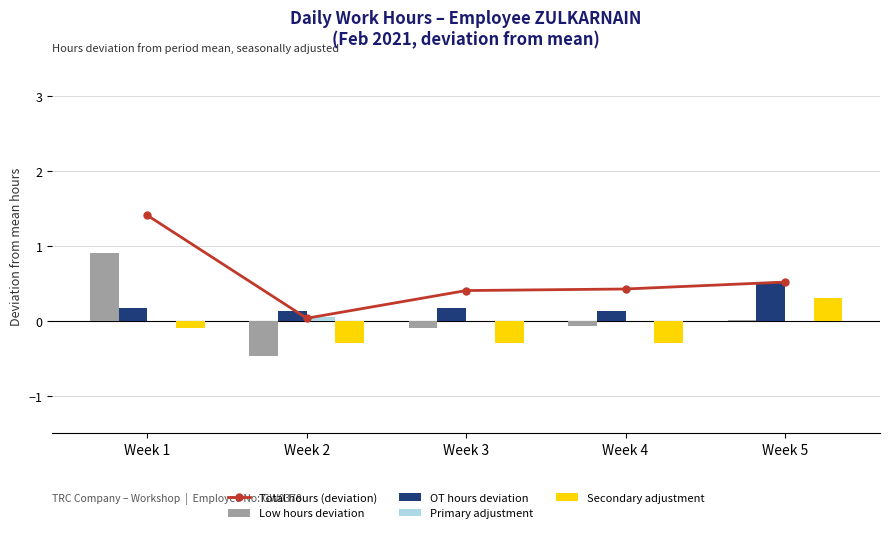

Between Week 3 and Week 4, which is larger?

Week 4